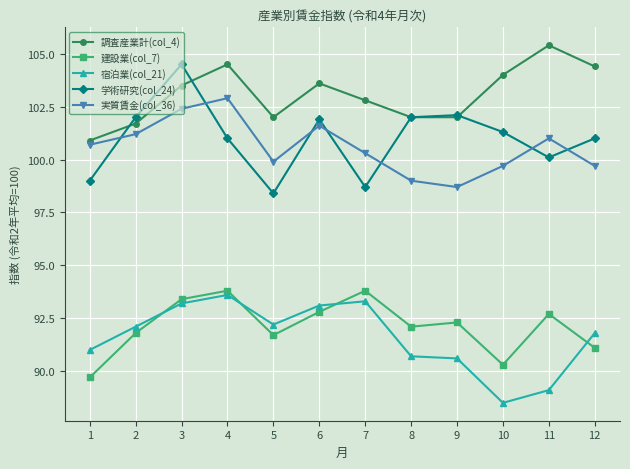

Reading left to right, list all the values displayed in this chart.

調査産業計(col_4): 100.9	101.7	103.5	104.5	102.0	103.6	102.8	102.0	102.0	104.0	105.4	104.4
建設業(col_7): 89.7	91.8	93.4	93.8	91.7	92.8	93.8	92.1	92.3	90.3	92.7	91.1
宿泊業(col_21): 91.0	92.1	93.2	93.6	92.2	93.1	93.3	90.7	90.6	88.5	89.1	91.8
学術研究(col_24): 99.0	102.0	104.5	101.0	98.4	101.9	98.7	102.0	102.1	101.3	100.1	101.0
実質賃金(col_36): 100.7	101.2	102.4	102.9	99.9	101.6	100.3	99.0	98.7	99.7	101.0	99.7